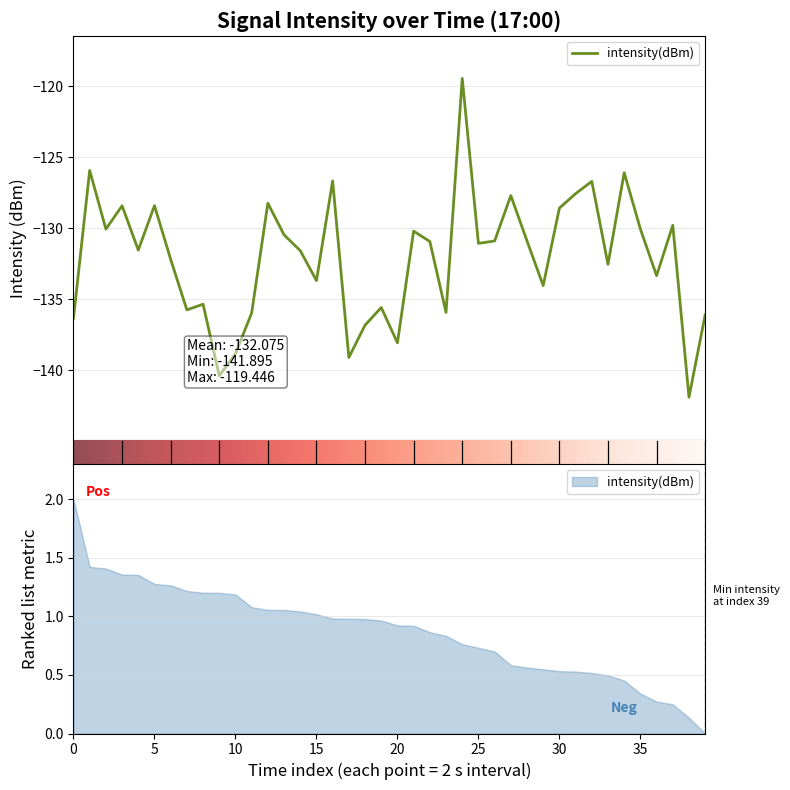

True or false: the data shows -225.5 at 25.

False